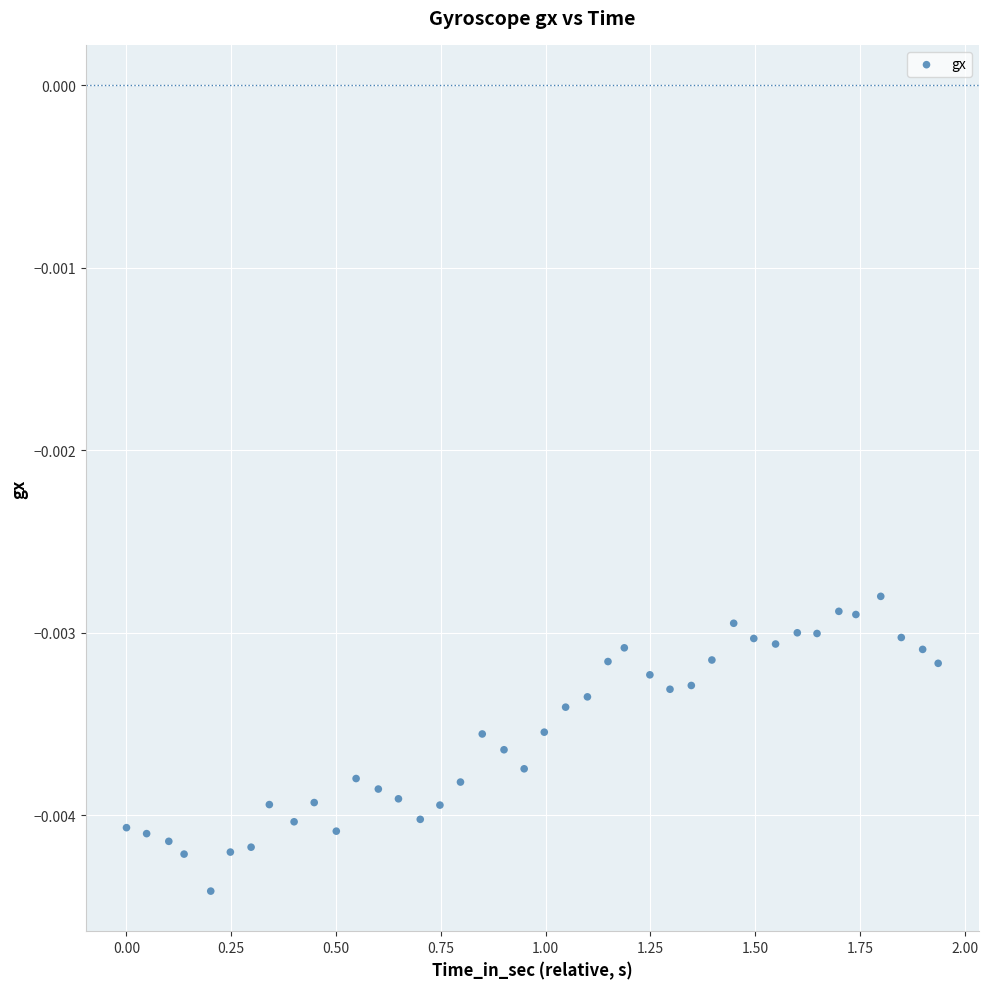

What is the range of X values (max minus min)?

1.9